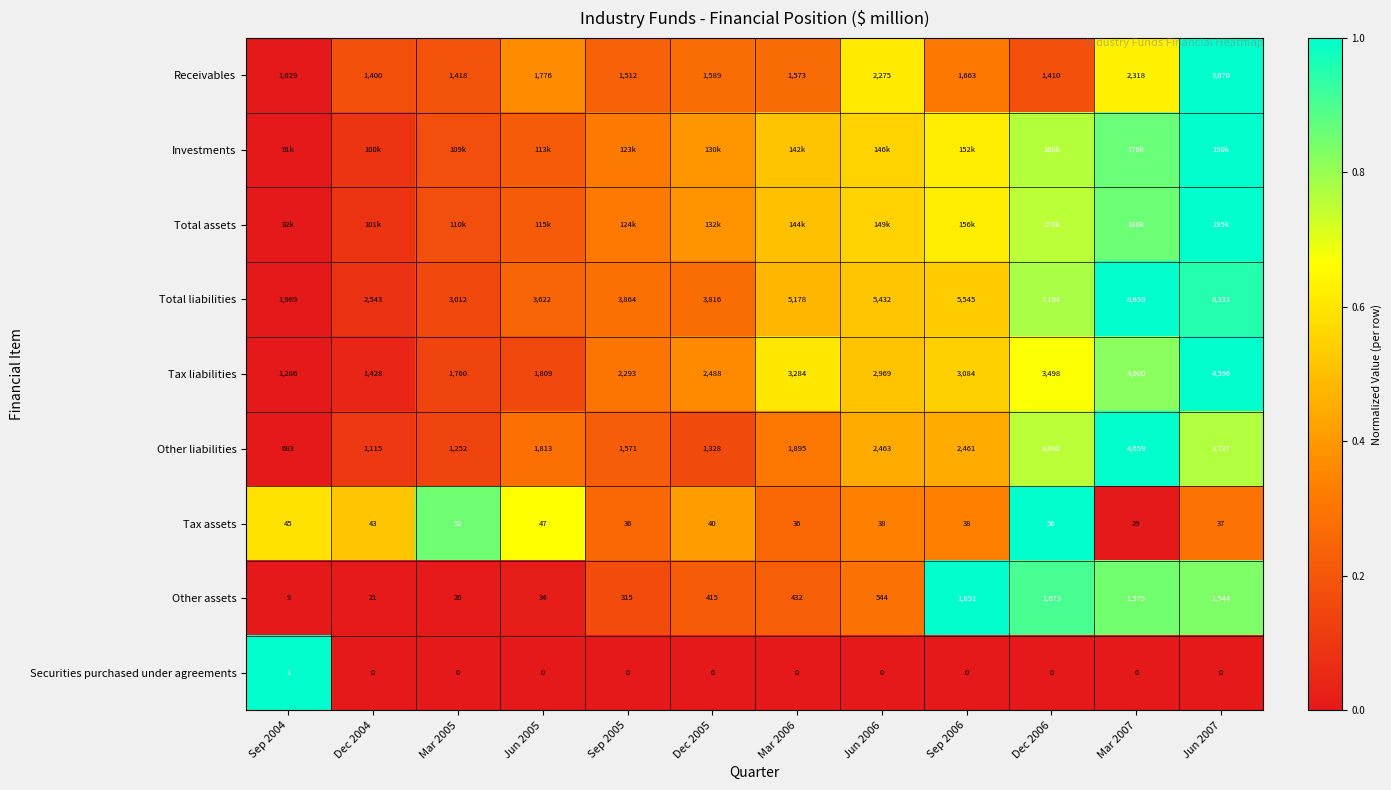

Is the value of Receivables at Sep 2005 greater than the value of Tax assets at Mar 2007?

Yes